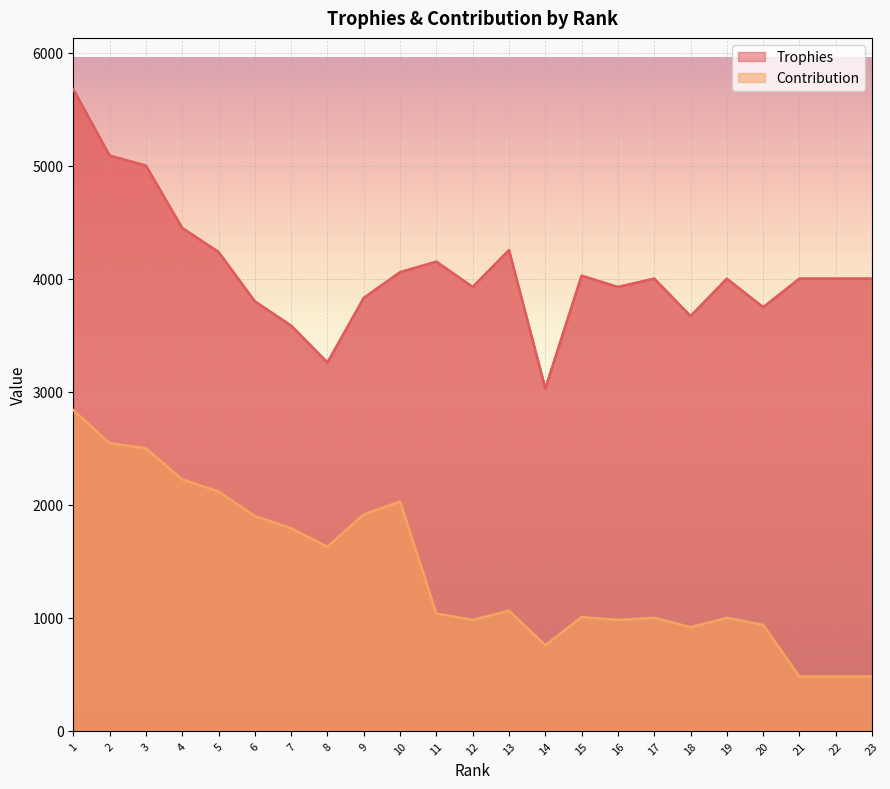

Which series changed the most between 19 and 22?

Contribution